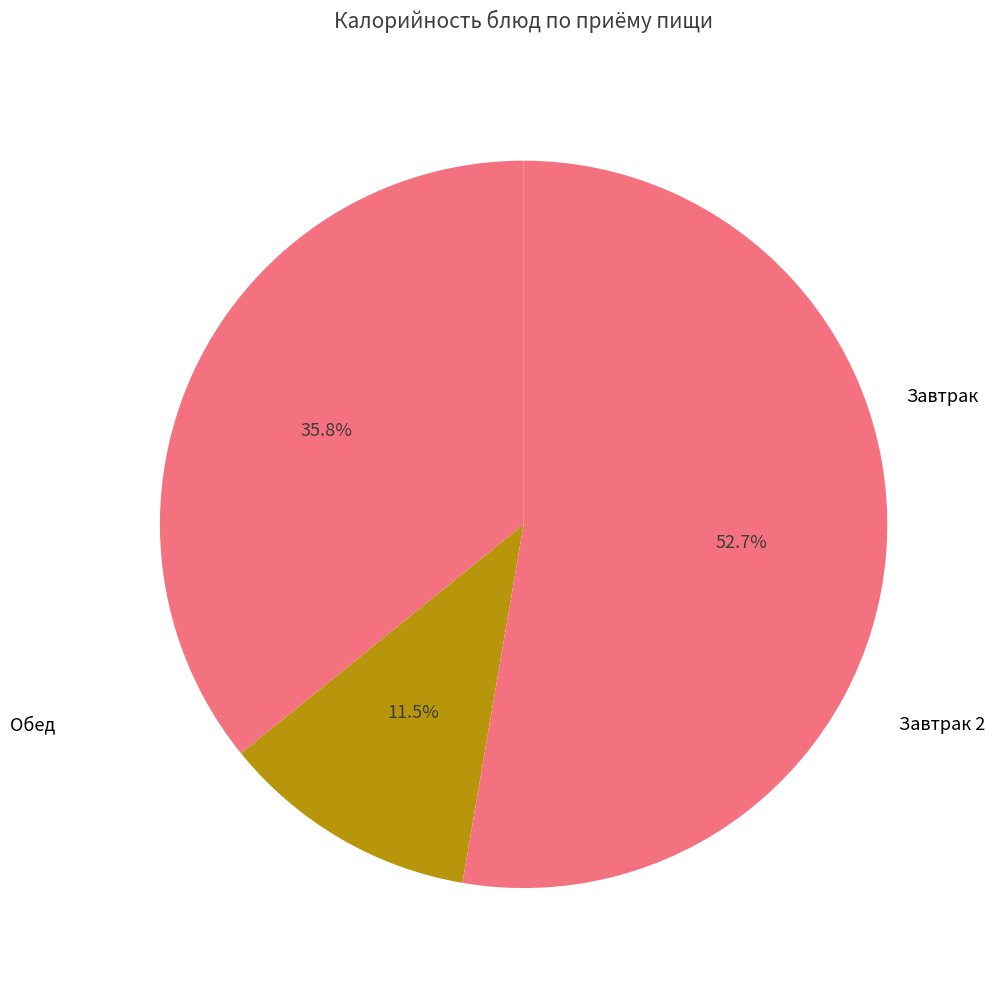

How many slices are in this pie chart?

3